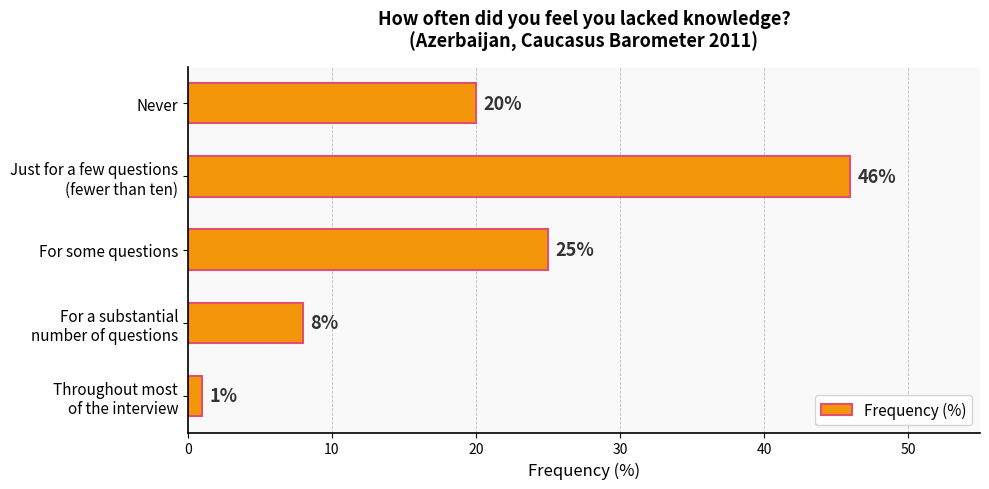

How many categories are shown in the chart?

5